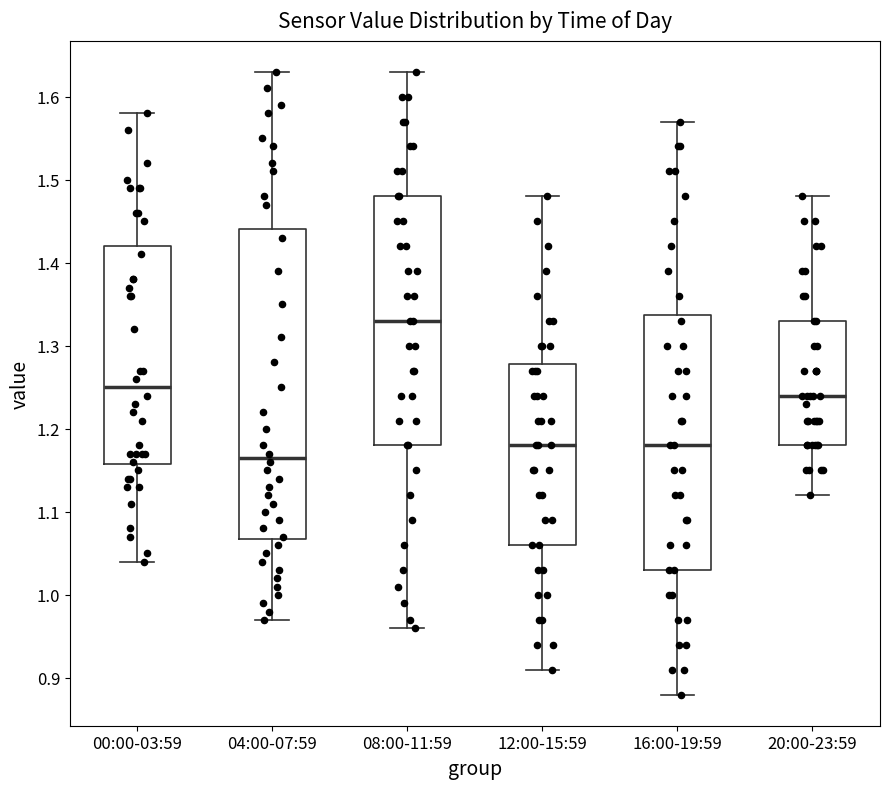

Reading left to right, read every box against the y-axis: the position of its median line, the range the box covers, and the ends of its whiskers. The values are not printed on the chart, so give them approximately, as read against the axis.

00:00-03:59: median 1.25, box 1.16 to 1.42, whiskers 1.04 to 1.58
04:00-07:59: median 1.17, box 1.07 to 1.44, whiskers 0.97 to 1.63
08:00-11:59: median 1.33, box 1.18 to 1.48, whiskers 0.96 to 1.63
12:00-15:59: median 1.18, box 1.06 to 1.28, whiskers 0.91 to 1.48
16:00-19:59: median 1.18, box 1.03 to 1.34, whiskers 0.88 to 1.57
20:00-23:59: median 1.24, box 1.18 to 1.33, whiskers 1.12 to 1.48